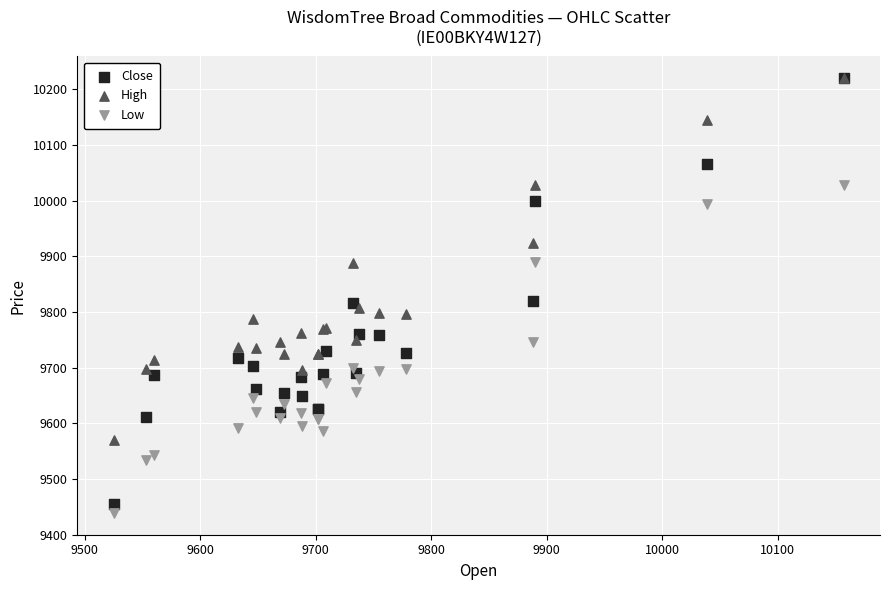

Which series contains the lowest Y value?

Low